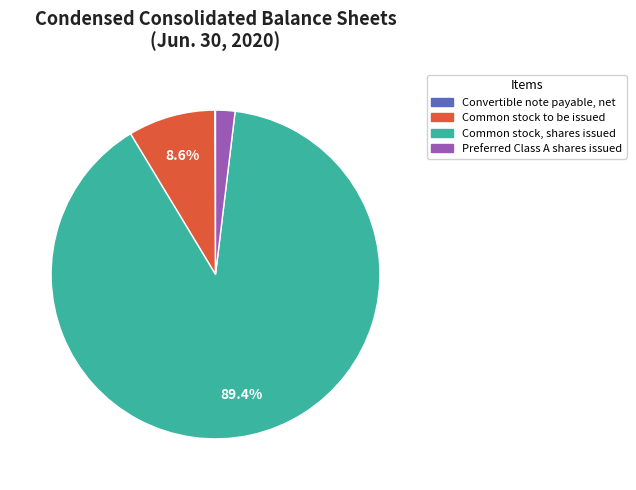

How much of the chart is everything except Common stock, shares issued?

10.6%